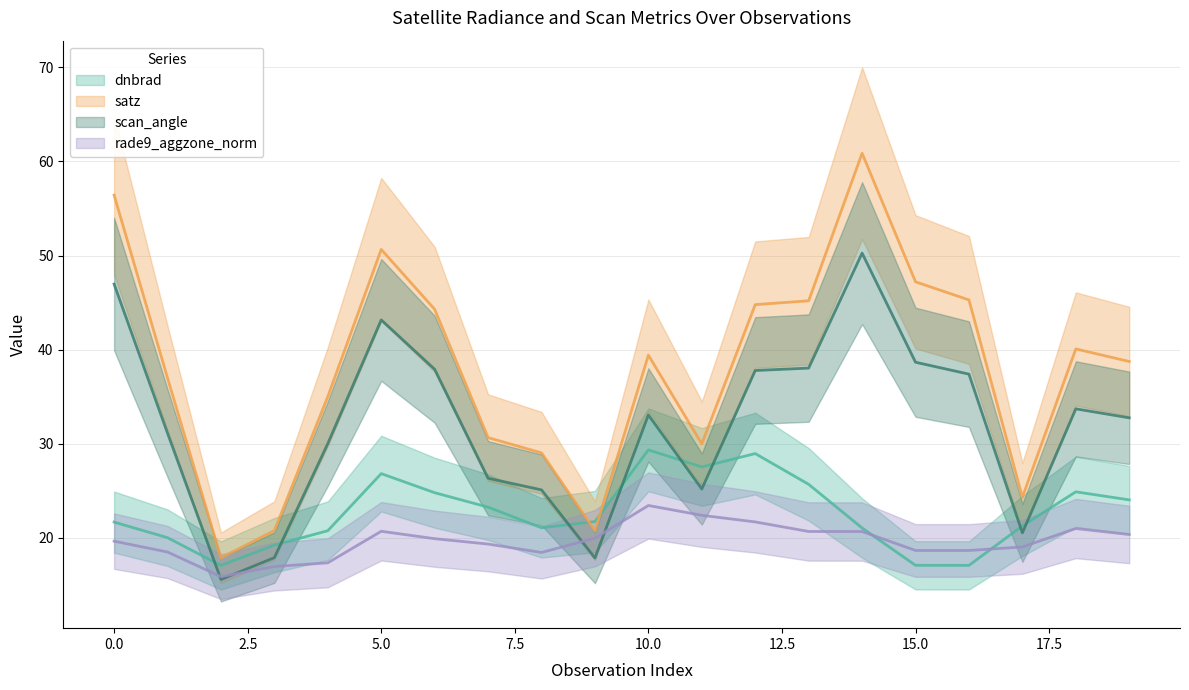

Is it true that dnbrad (line) equals 21.3 at 17?

True